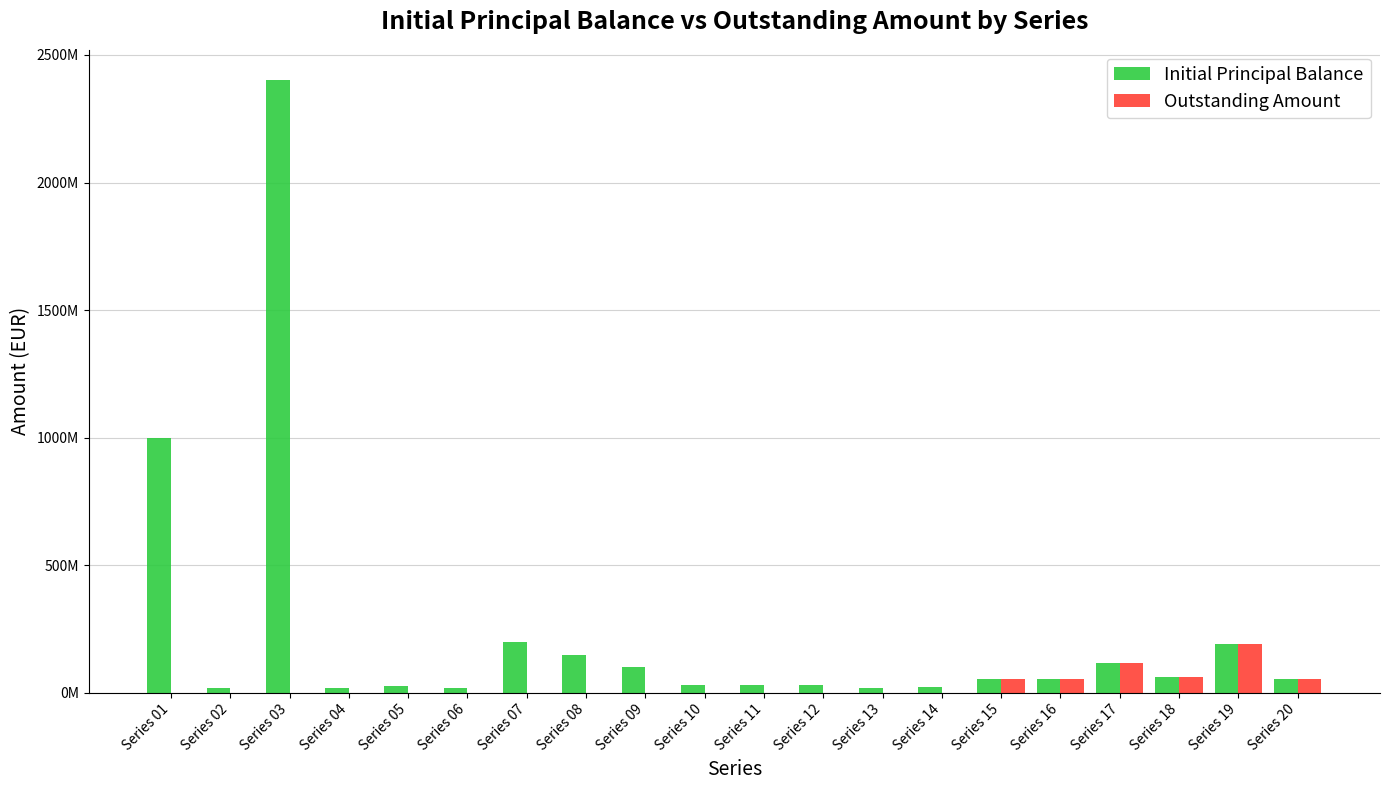

What is the sum of the Initial Principal Balance values at Series 14 and Series 06?

42000000